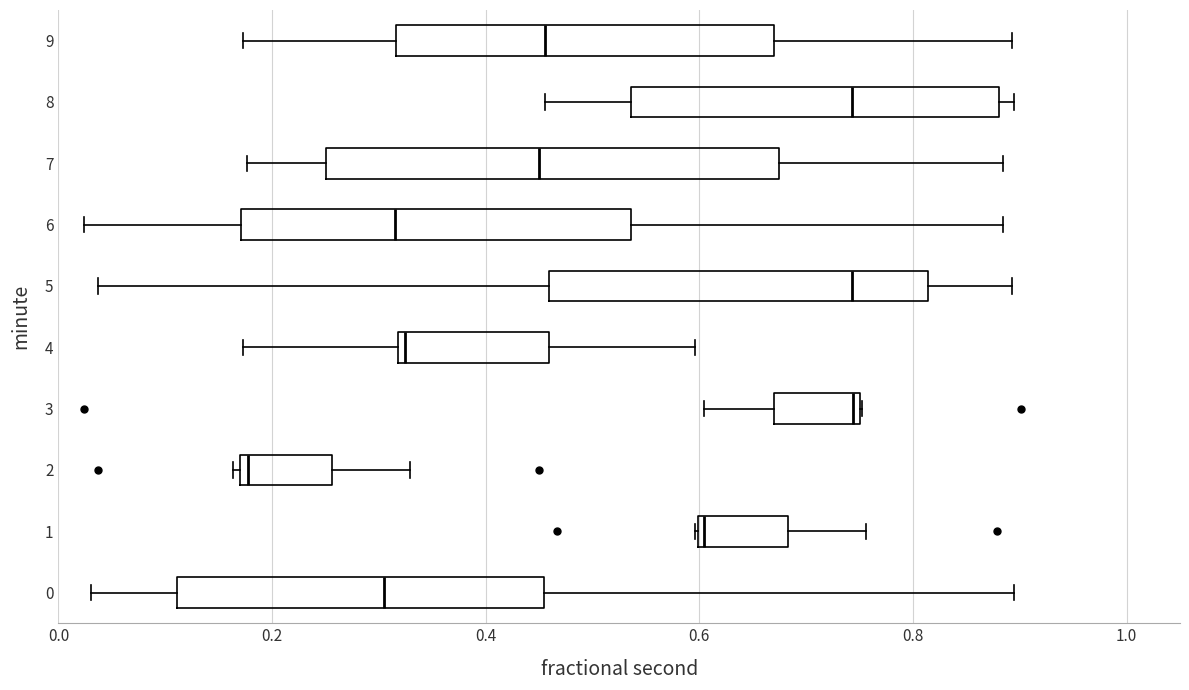

Reading bottom to top, transcribe this box plot: for each box, give where its median line is, the range the box spans, and where its two whiskers end, as read against the x-axis. The values are not printed on the chart, so give them approximately, as read against the axis.

0: median 0.30, box 0.12 to 0.46, whiskers 0.04 to 0.90
1: median 0.60, box 0.60 to 0.68, whiskers 0.60 to 0.76
2: median 0.18 (just right of the box's left edge), box 0.18 to 0.26, whiskers 0.16 to 0.32
3: median 0.74, box 0.66 to 0.76, whiskers 0.60 to 0.76
4: median 0.32 (just right of the box's left edge), box 0.32 to 0.46, whiskers 0.18 to 0.60
5: median 0.74, box 0.46 to 0.82, whiskers 0.04 to 0.90
6: median 0.32, box 0.18 to 0.54, whiskers 0.02 to 0.88
7: median 0.44, box 0.26 to 0.68, whiskers 0.18 to 0.88
8: median 0.74, box 0.54 to 0.88, whiskers 0.46 to 0.90
9: median 0.46, box 0.32 to 0.66, whiskers 0.18 to 0.90